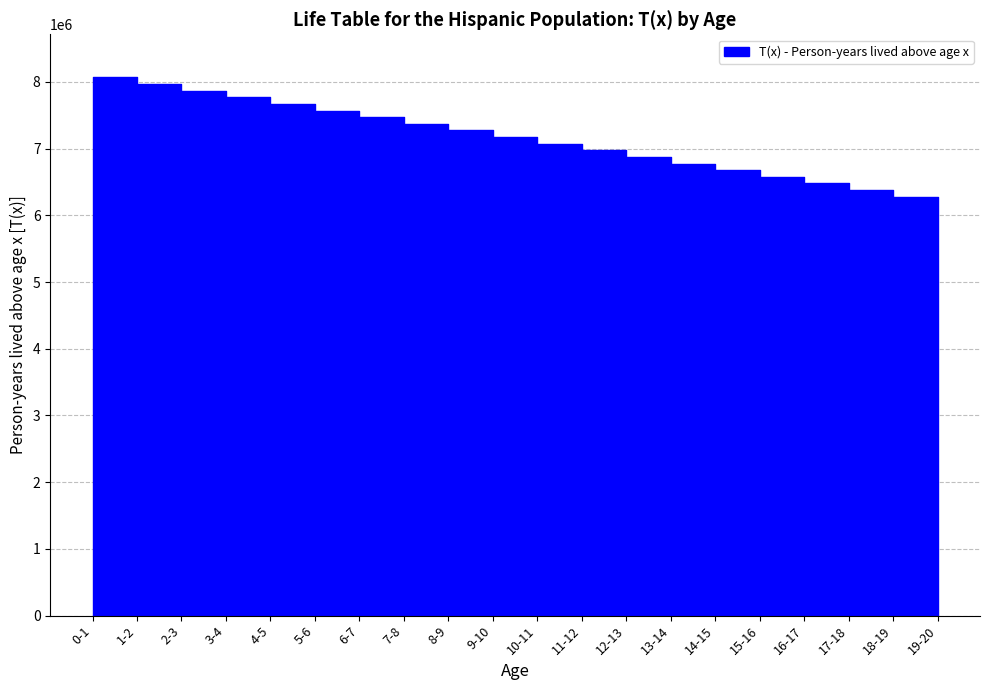

What is the ratio of the value at 12-13 to the value at 6-7?

0.9